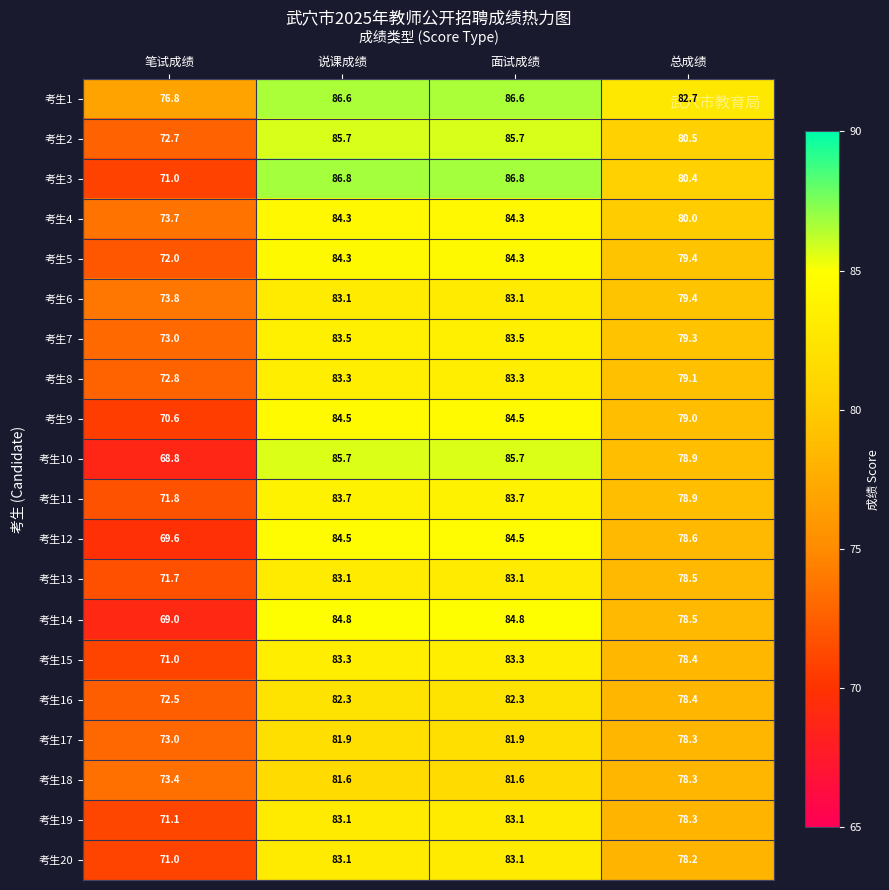

Which series has the largest total across all categories?

考生1